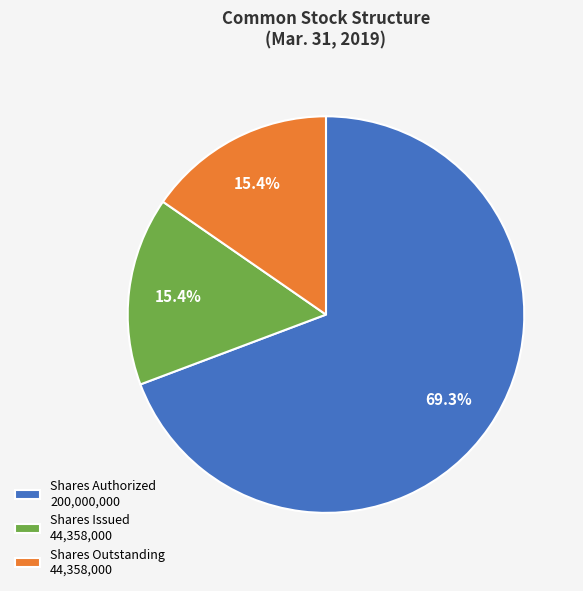

How many slices are in this pie chart?

3